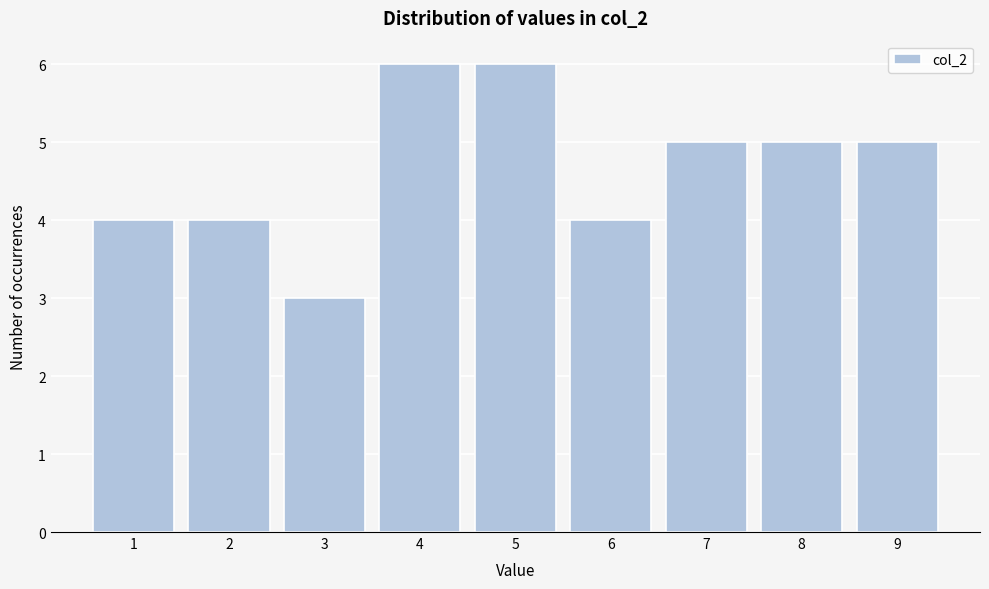

What is the height of the bar covering 7.5 to 8.5 on the x-axis? The values are not printed on the chart, so give them approximately, as read against the axis.

5